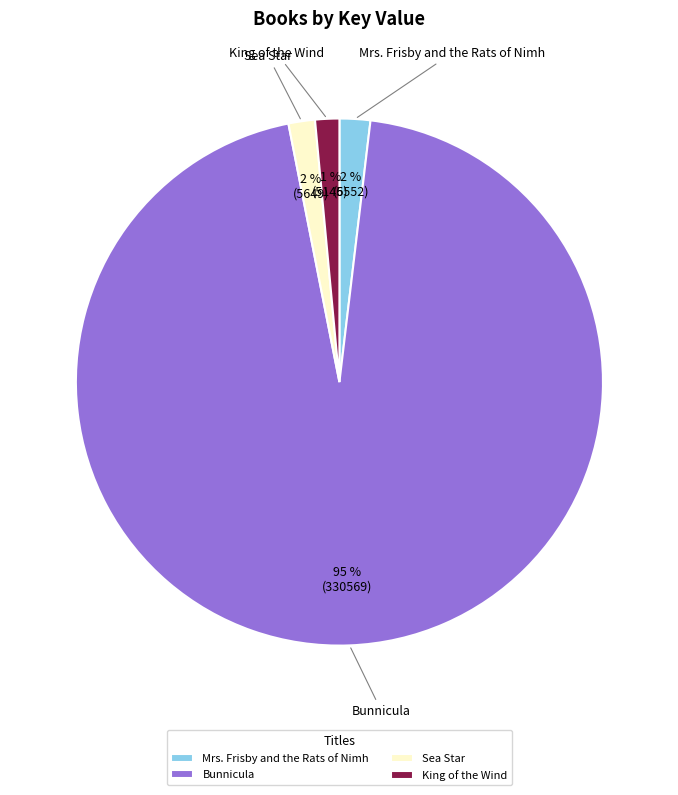

Which slice is the largest?

Bunnicula